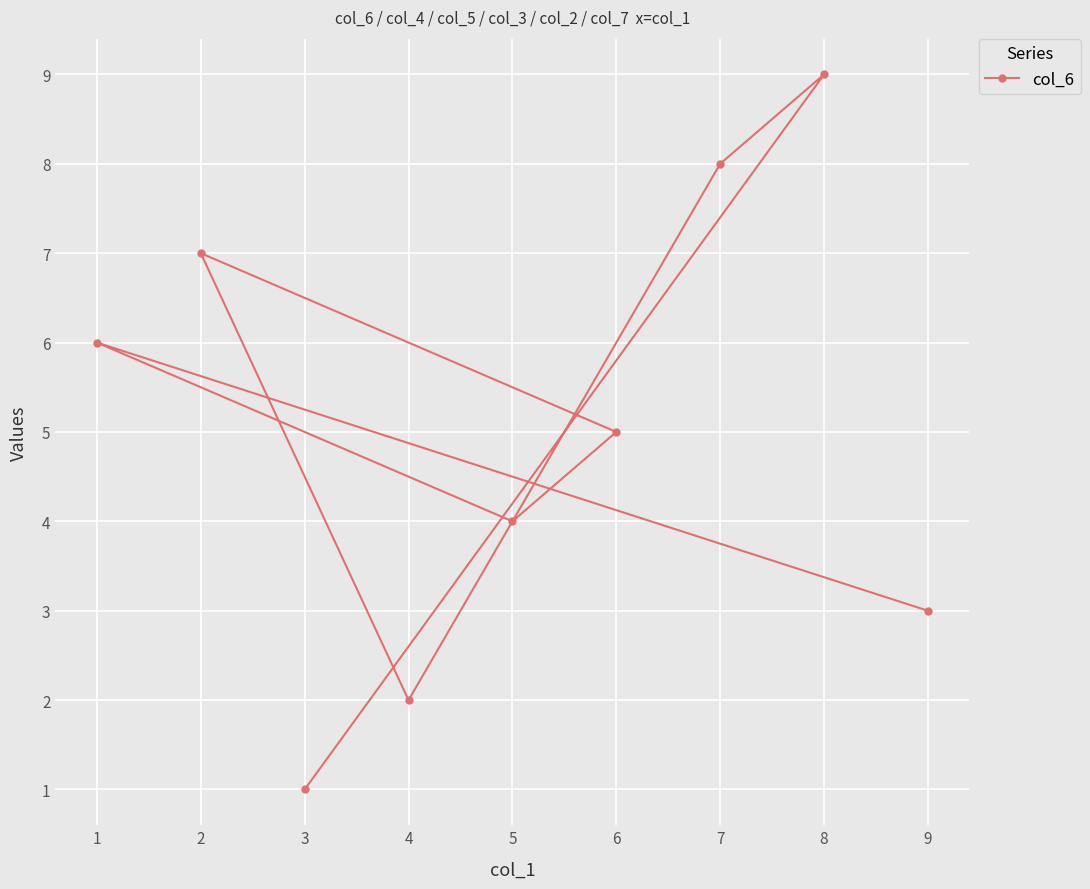

The value at 9 is 3. True or false?

True